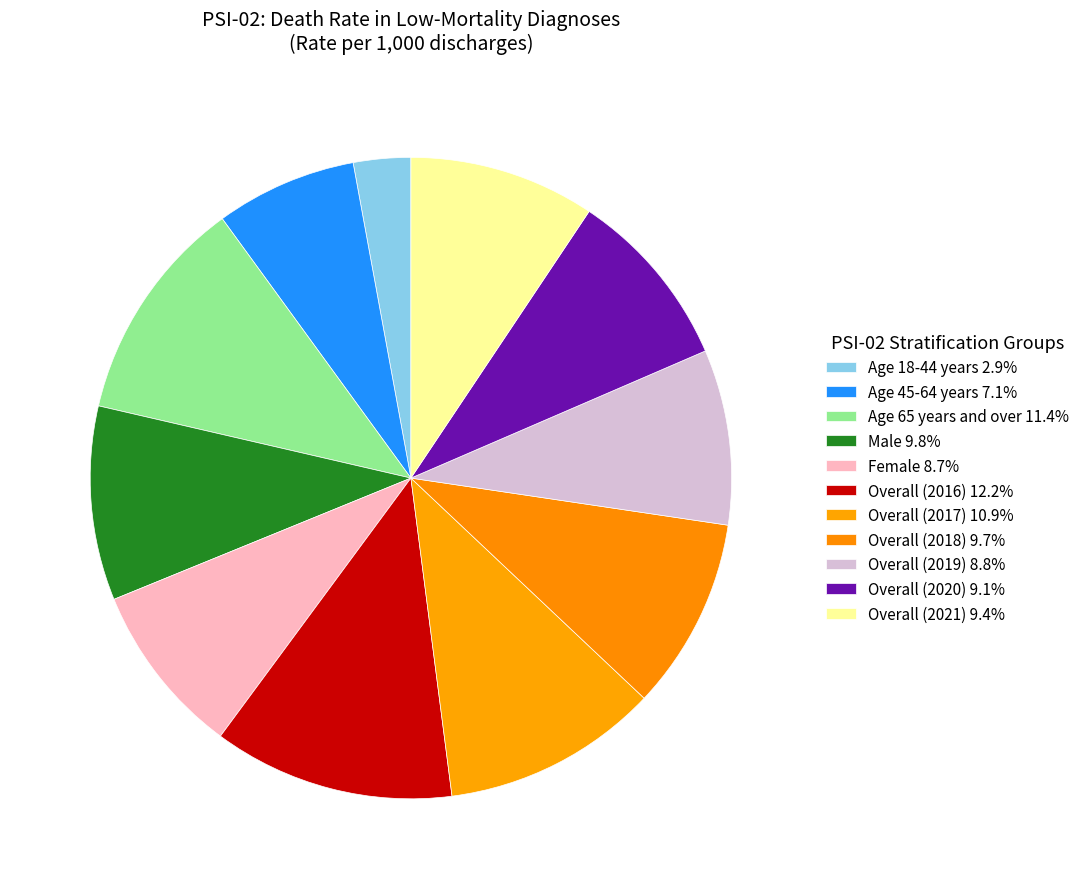

How many segments does this pie chart have?

11